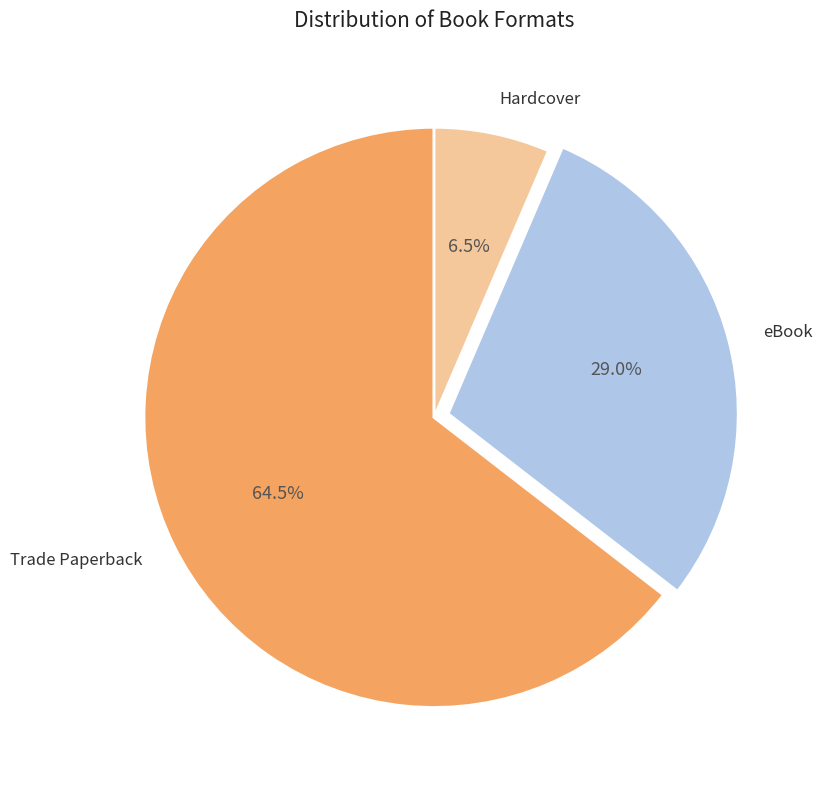

What is the largest slice in the pie chart?

Trade Paperback